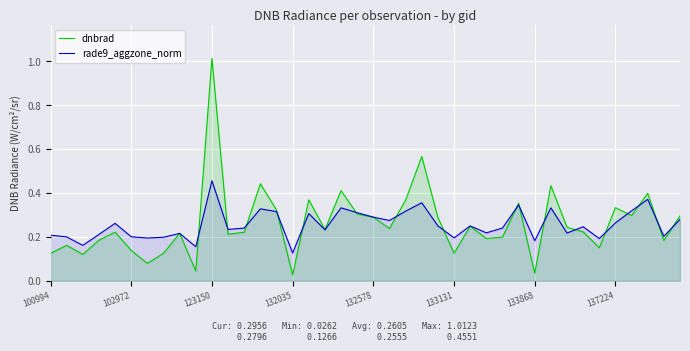

Where is rade9_aggzone_norm nearest to the value 0?

132035